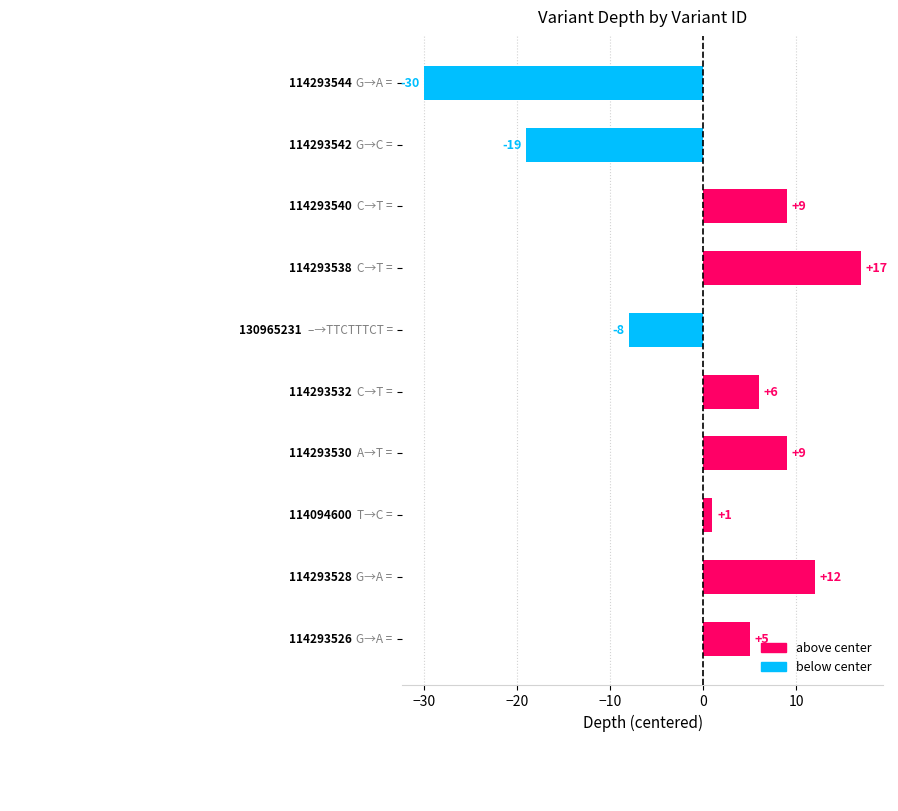

How many negative values are there?

3